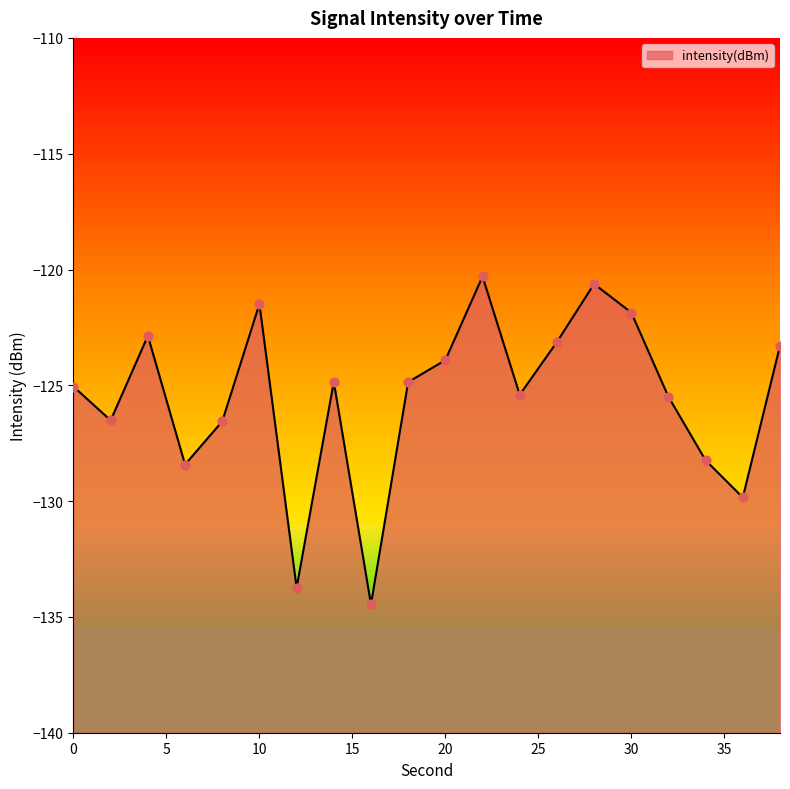

What is the change in value from 10 to 20?

-2.4